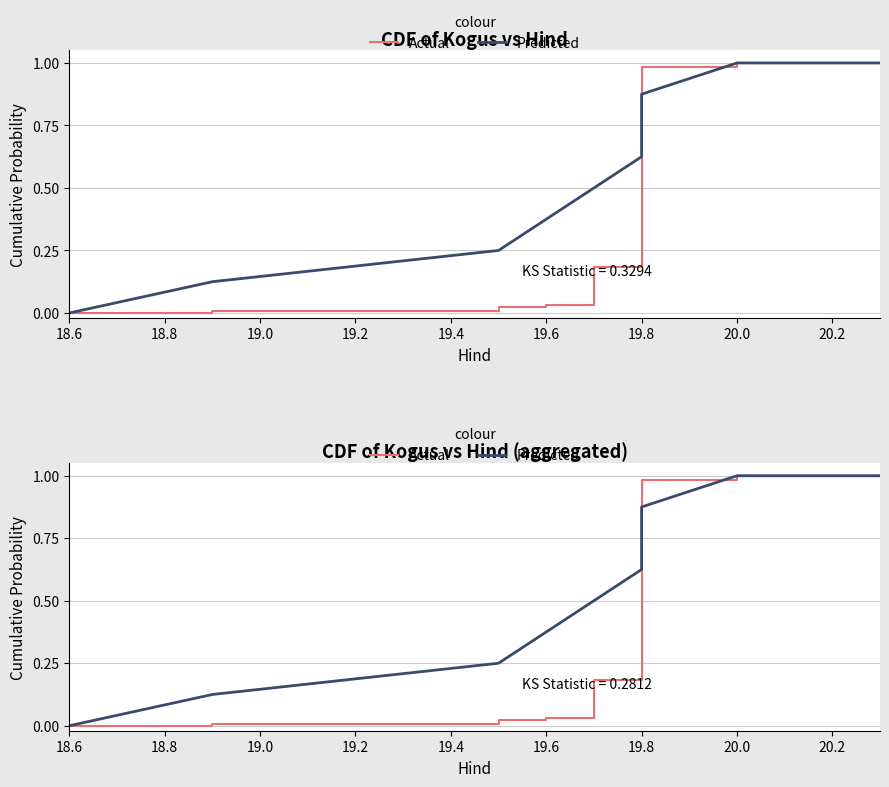

Which category has the lowest value in the Predicted series?

18.6